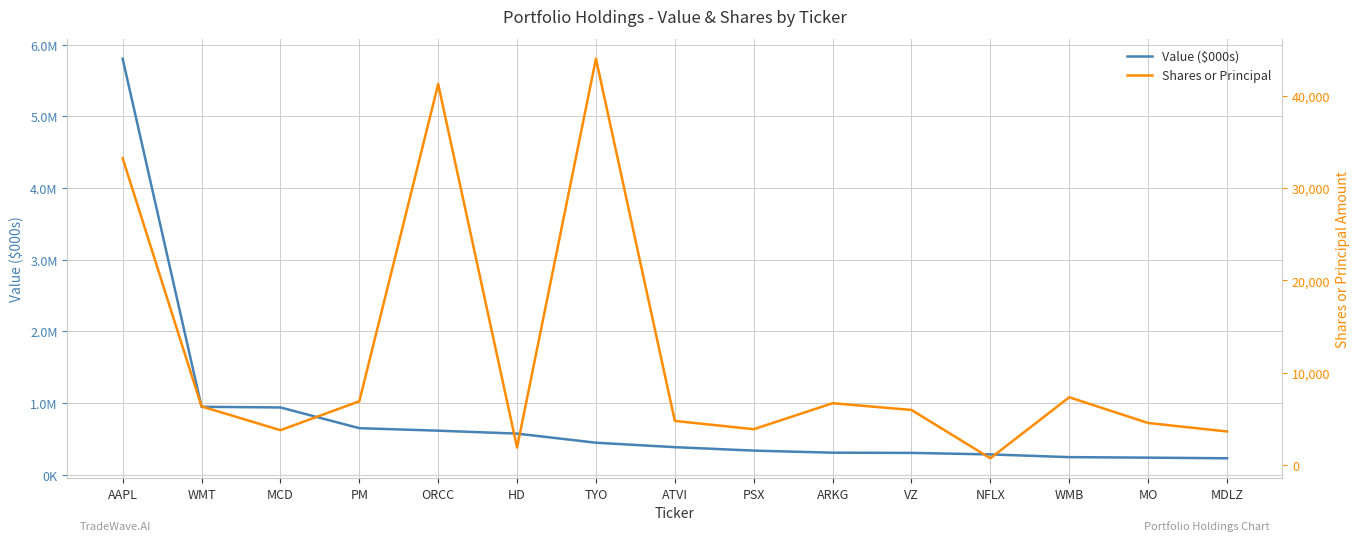

Is the value of Value ($000s) at VZ greater than the value of Shares or Principal at ARKG?

Yes